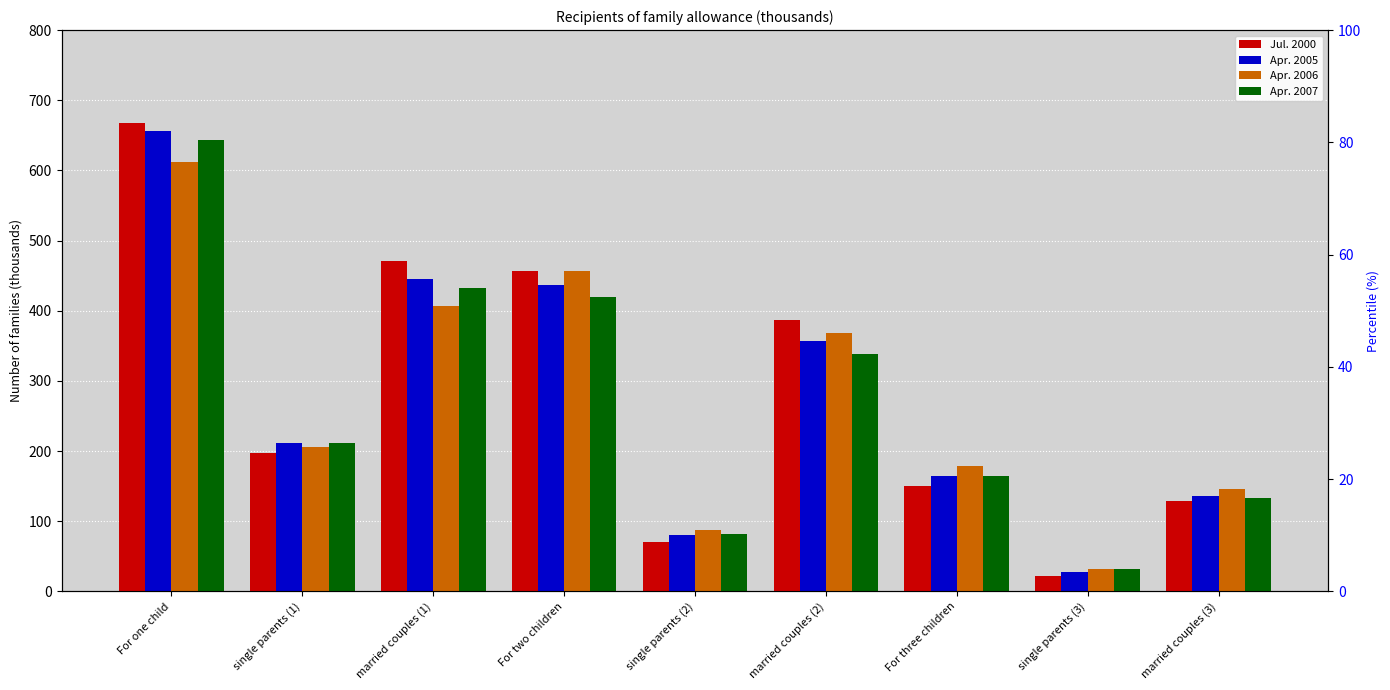

What is the minimum value for Jul. 2000?

21.9